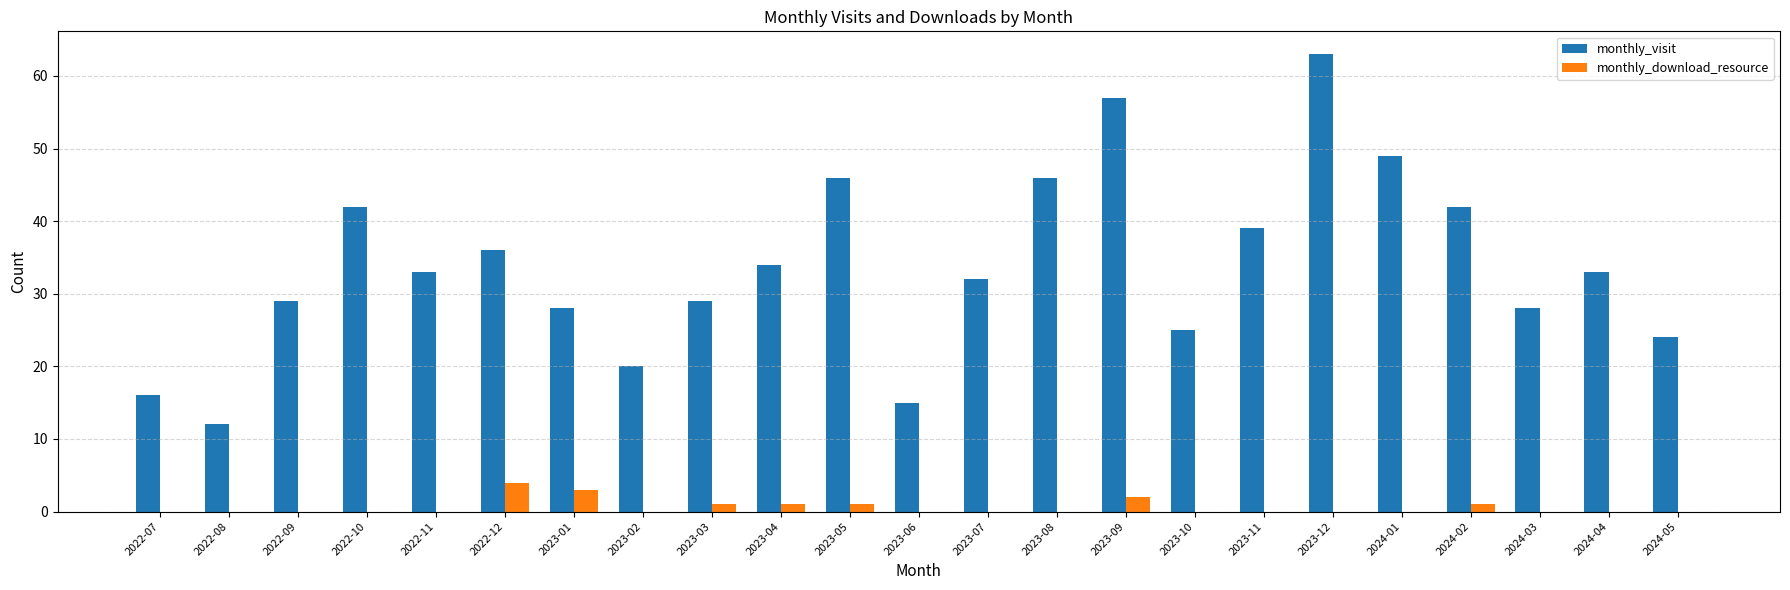

What is the total value across all series at 2022-07?

16